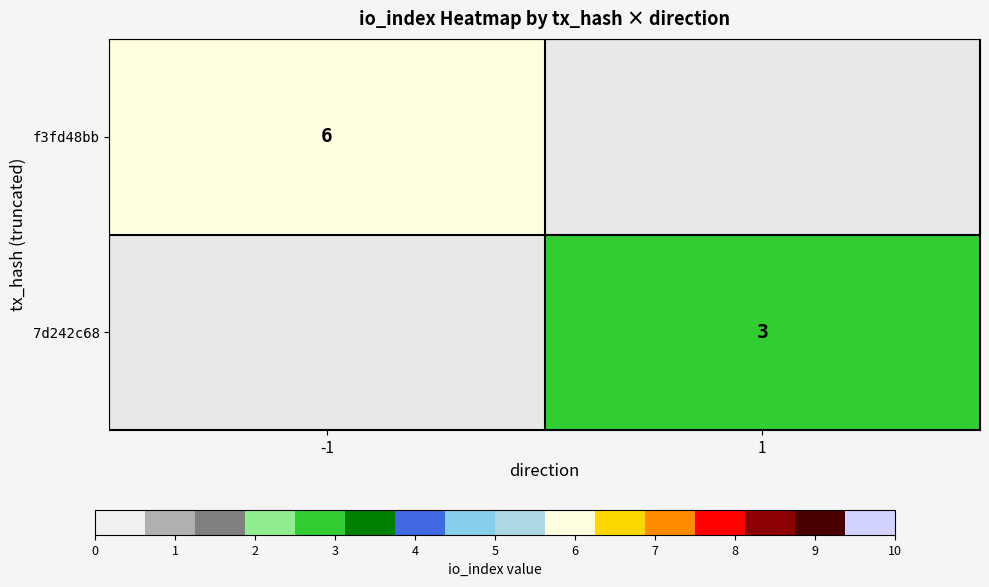

Which label corresponds to the largest value in the chart?

-1